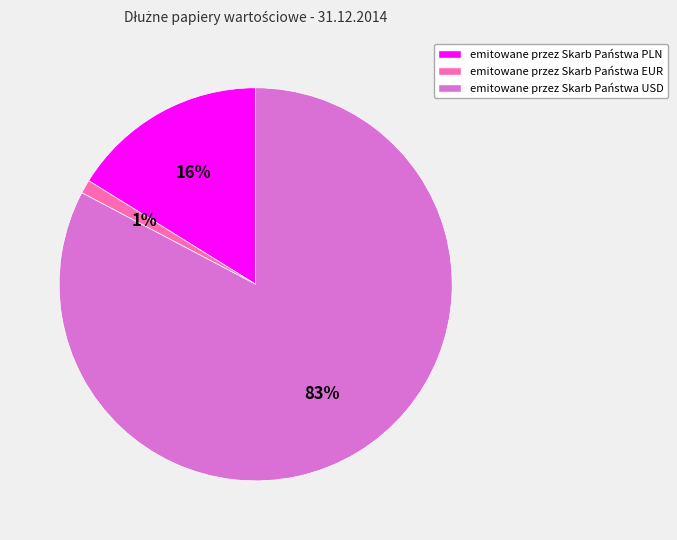

Does emitowane przez Skarb Państwa PLN account for over 50% of the chart?

No